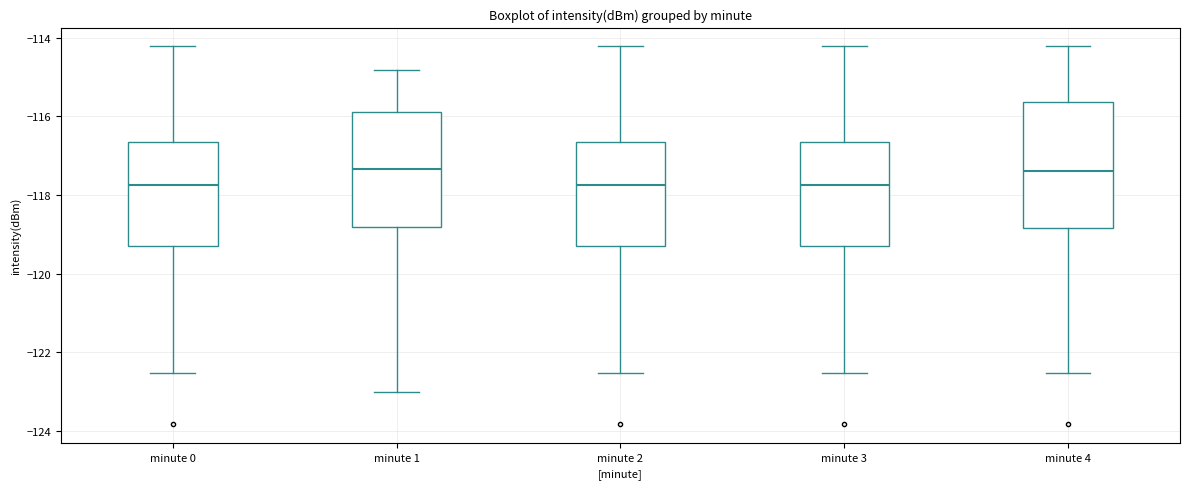

Where does the median line of the box for minute 2 sit on the y-axis? The values are not printed on the chart, so give them approximately, as read against the axis.

-117.8